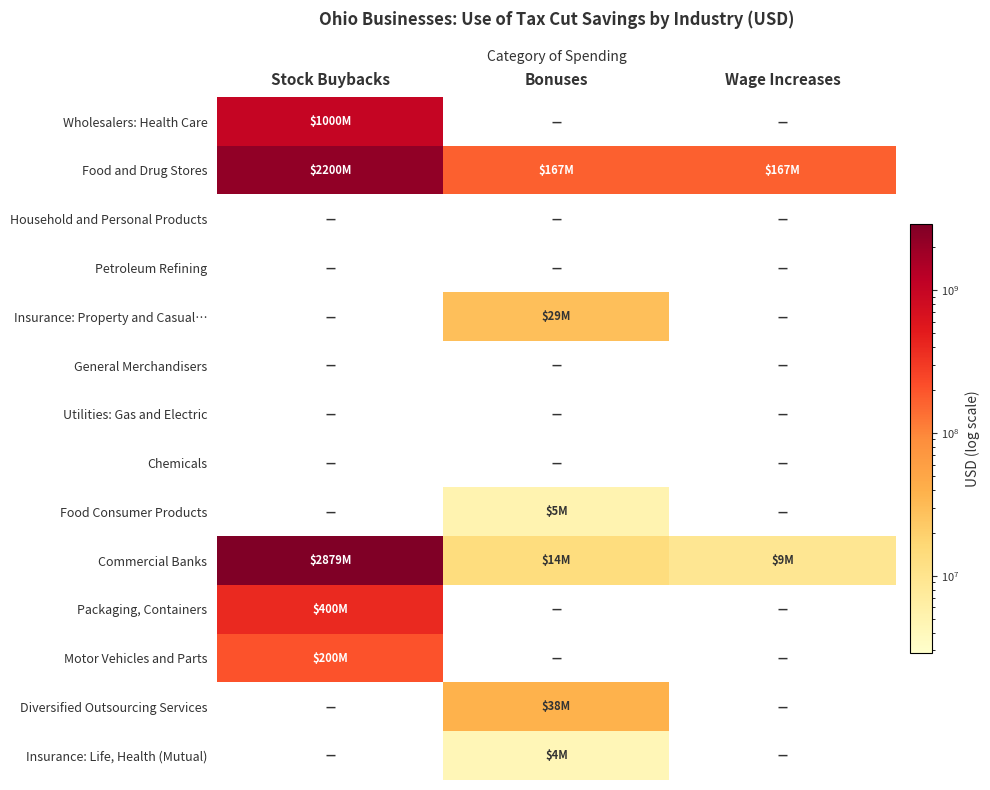

Which has a higher value, Bonuses or Stock Buybacks?

Stock Buybacks